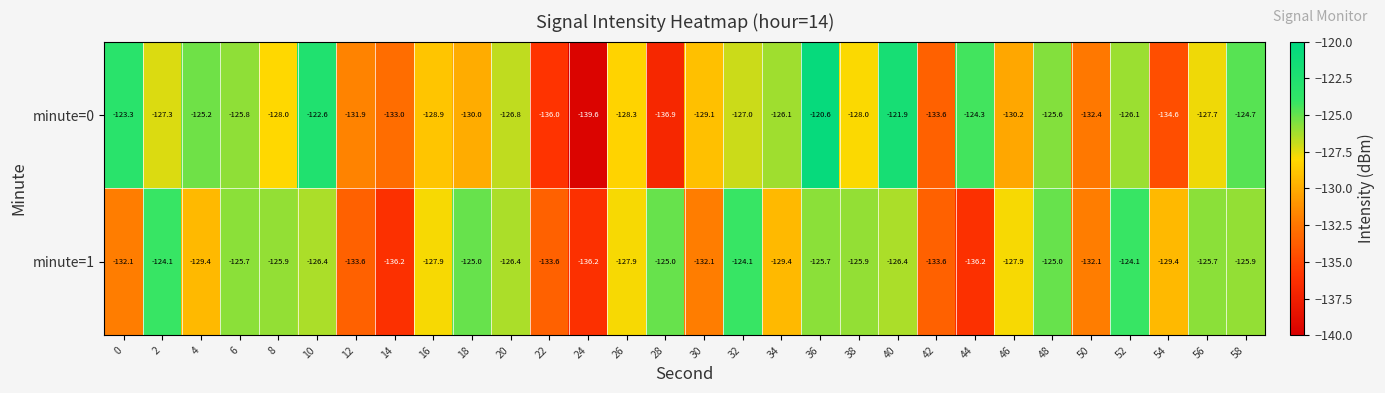

Which label corresponds to the smallest value in the chart?

24